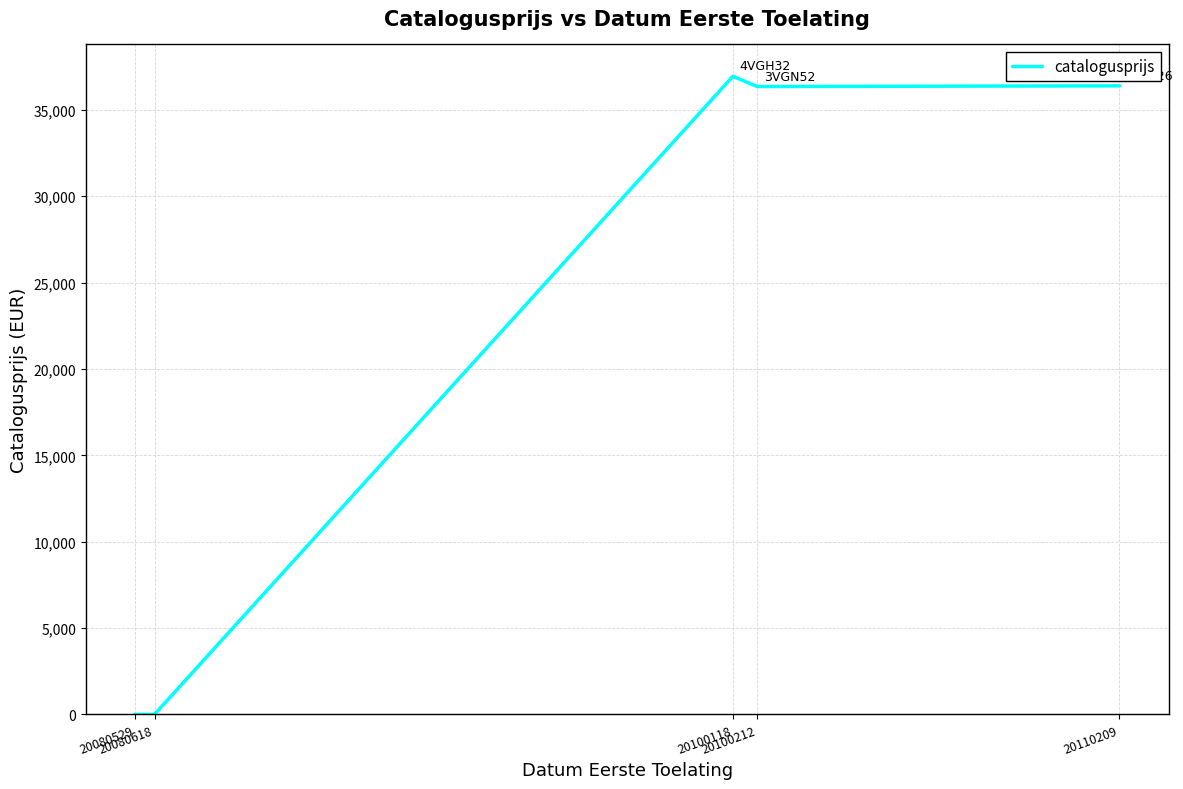

What is the sum of the values at 20080618 and 20110209?

36395